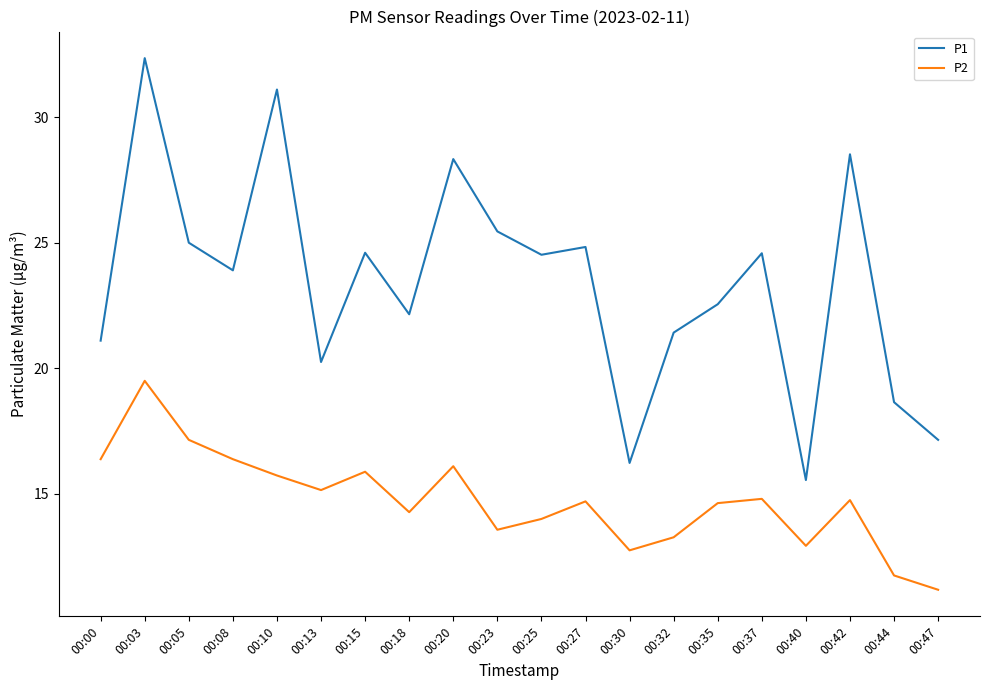

What is the spread (max minus min) of values at 00:37?

9.8